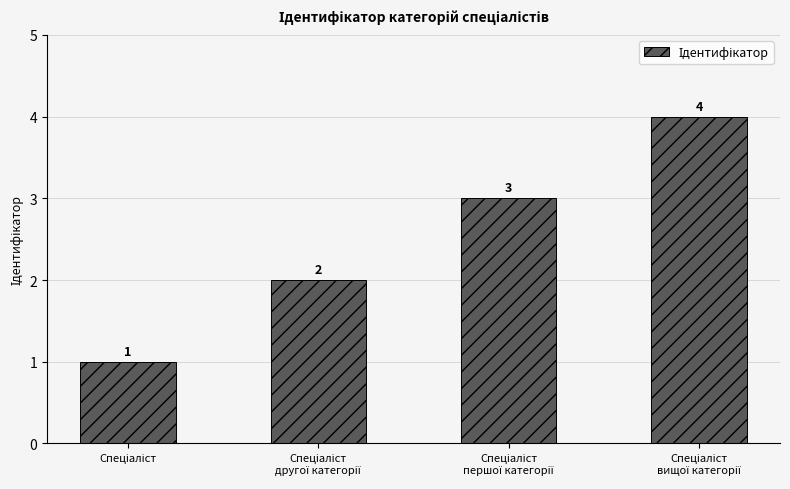

What is the maximum value shown in the chart?

4